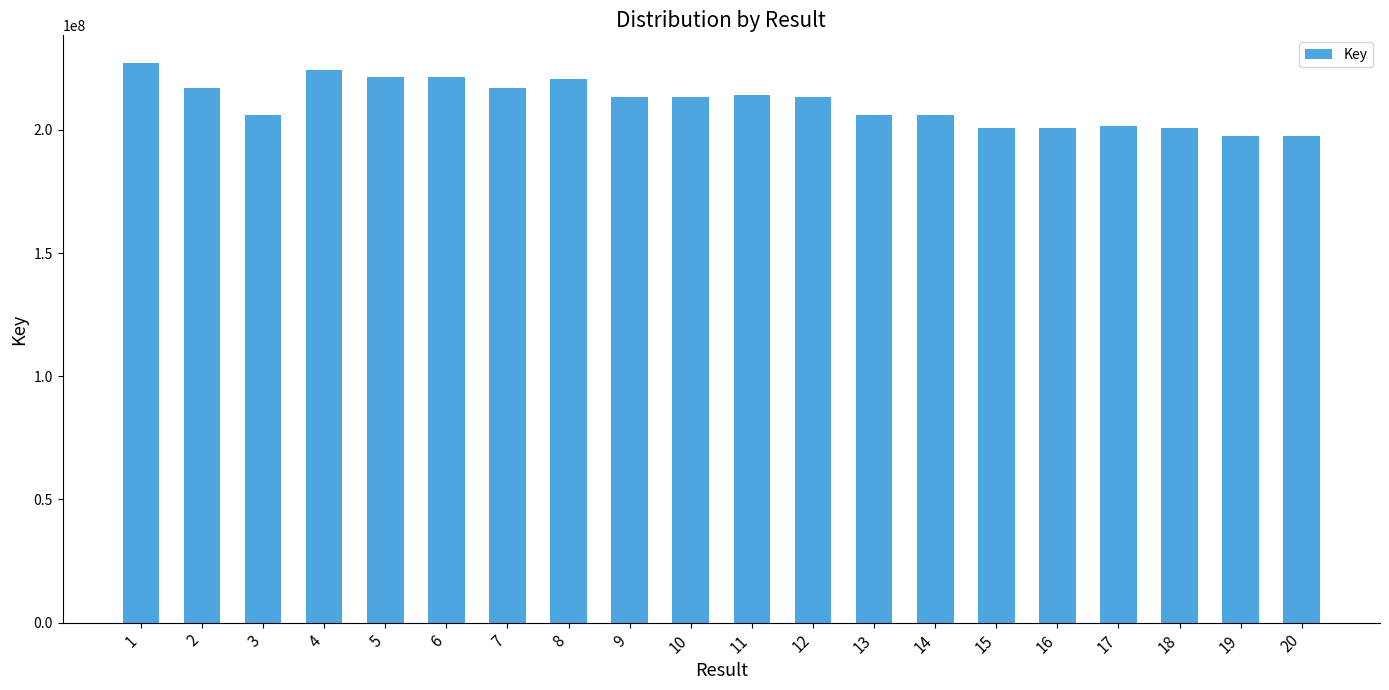

What is the greatest value displayed?

227036550